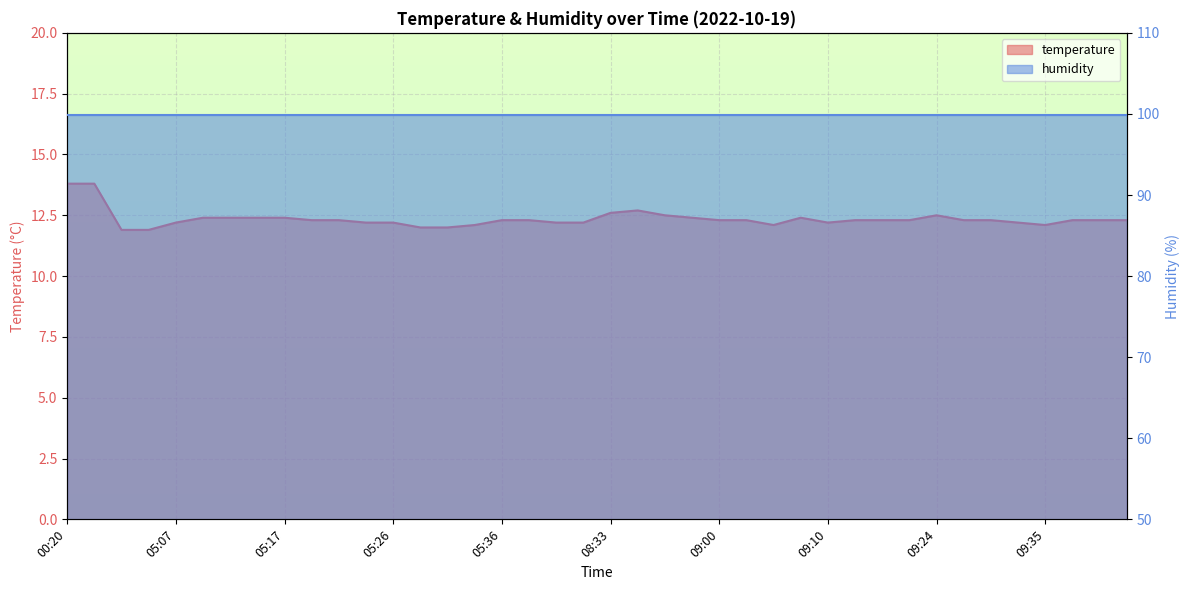

At which label does the data first exceed 12?

00:20